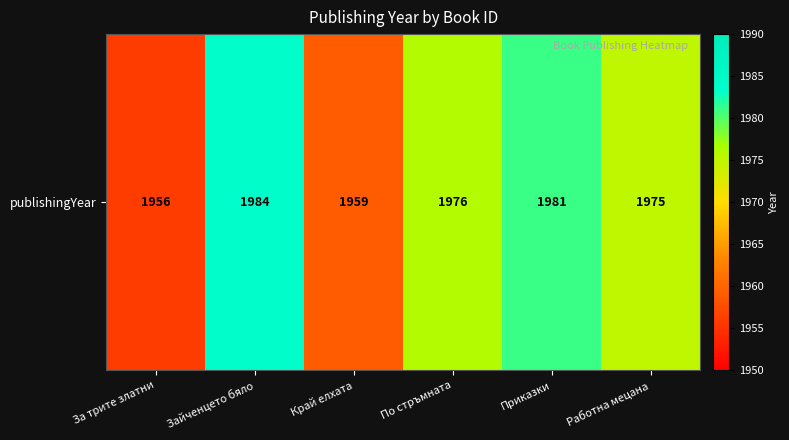

Reading left to right, what are all the values shown in this chart?

За трите златни=1956	Зайченцето бяло=1984	Край елхата=1959	По стръмната=1976	Приказки=1981	Работна мецана=1975